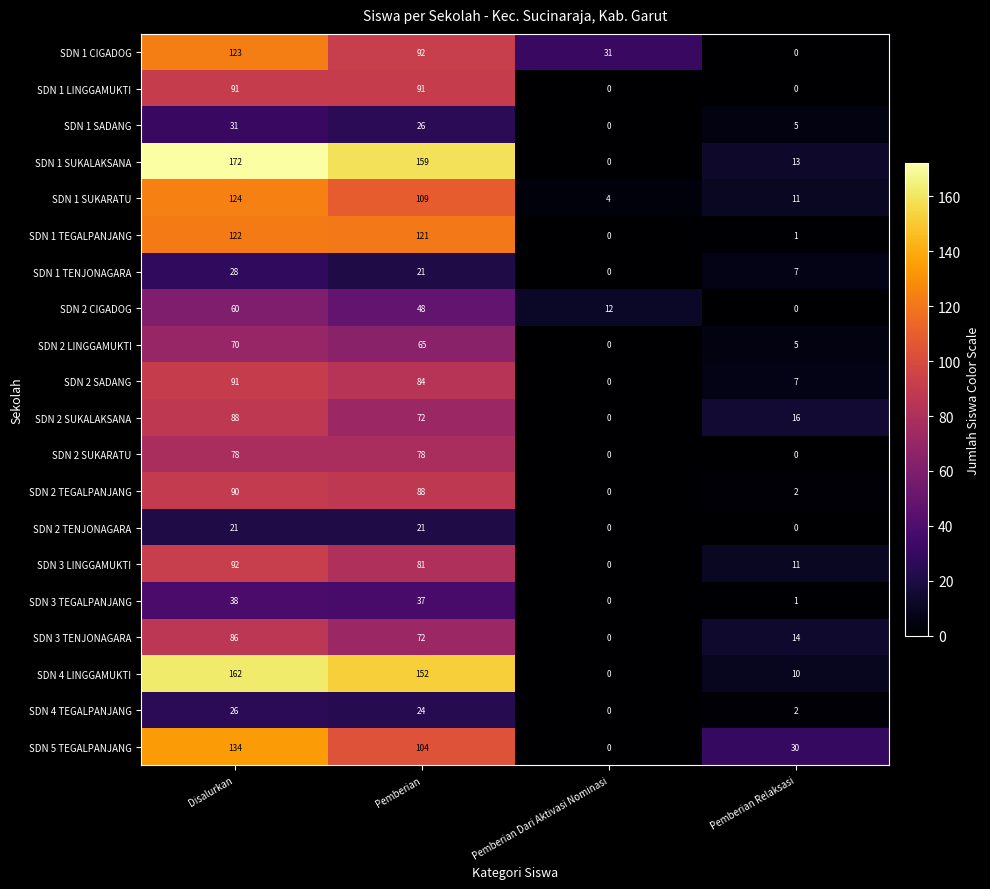

The SDN 2 LINGGAMUKTI series shows 5 at Pemberian Relaksasi. True or false?

True